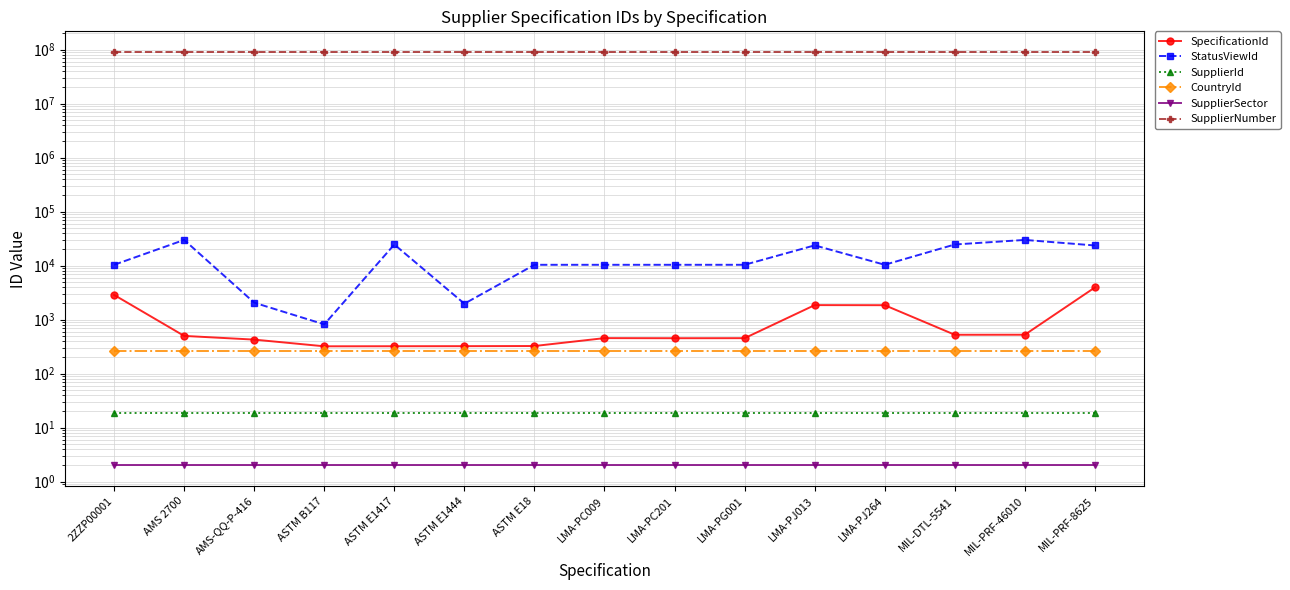

Which series changed the most between LMA-PJ264 and MIL-PRF-8625?

StatusViewId